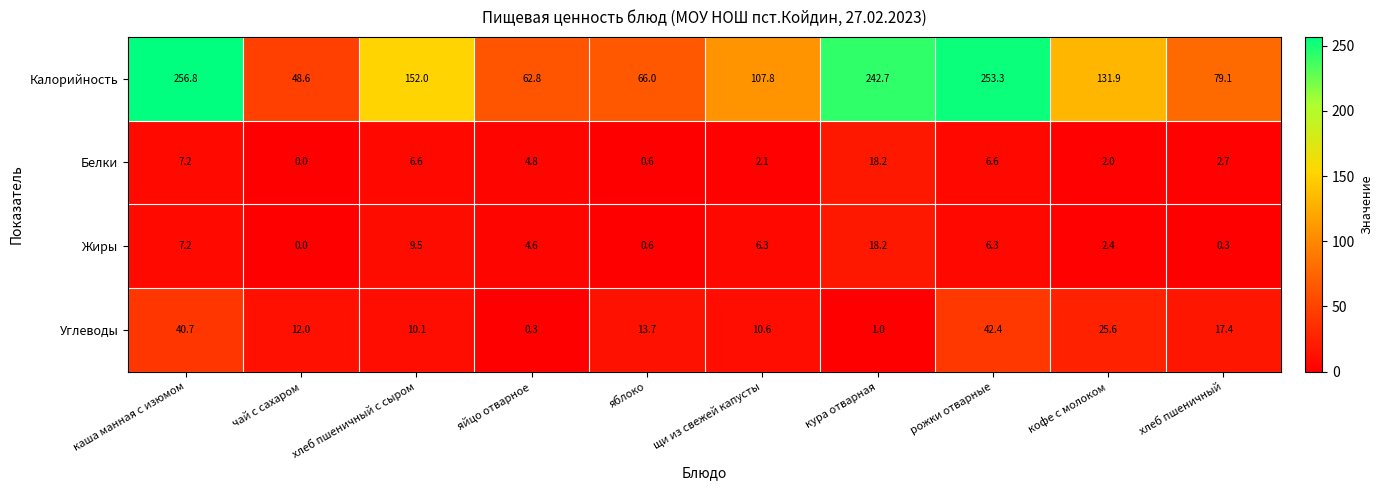

What is the difference between the second highest and second lowest values in the Белки series?

6.6